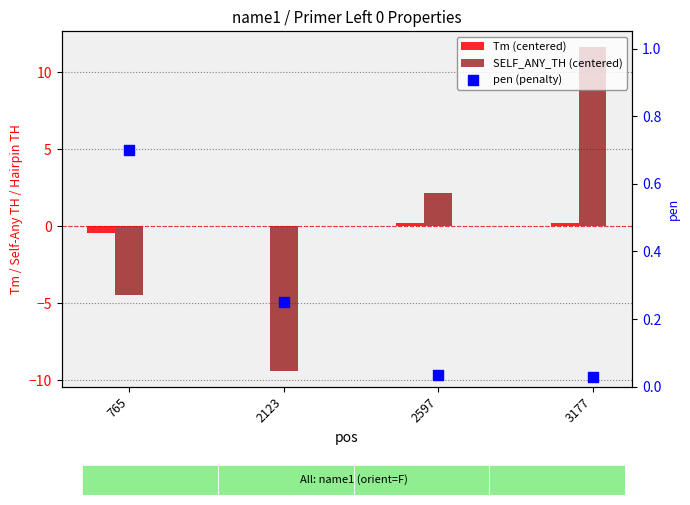

What are all the series names shown in the legend?

Tm (centered), SELF_ANY_TH (centered), pen (penalty)